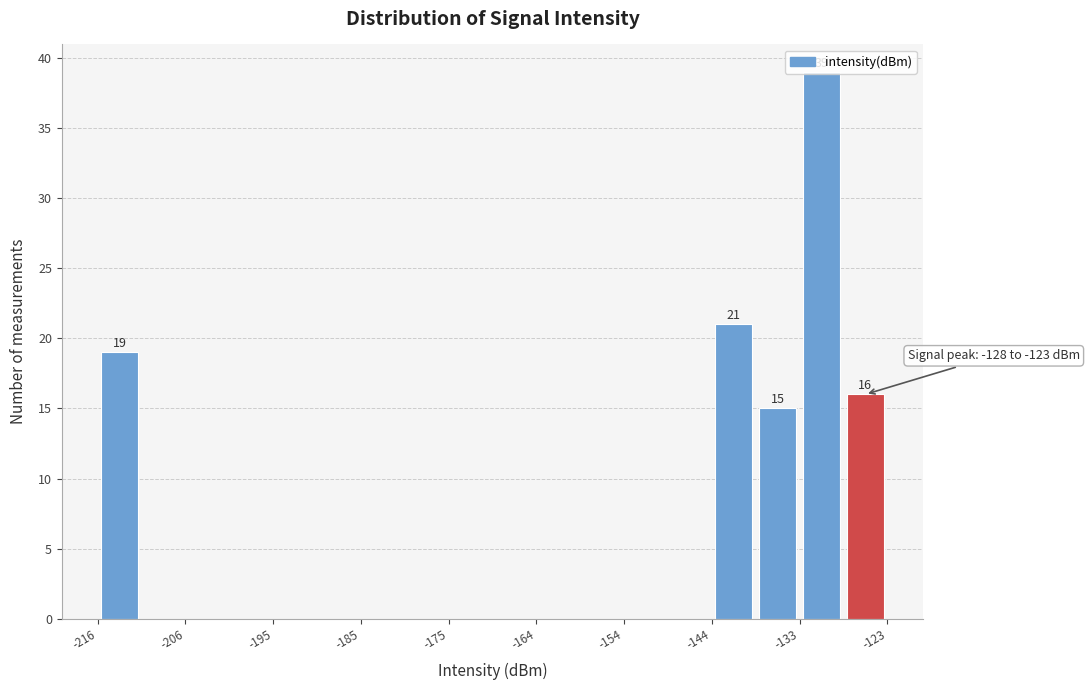

Read against the x-axis, roughly where is the centre of the tallest bar?

-130